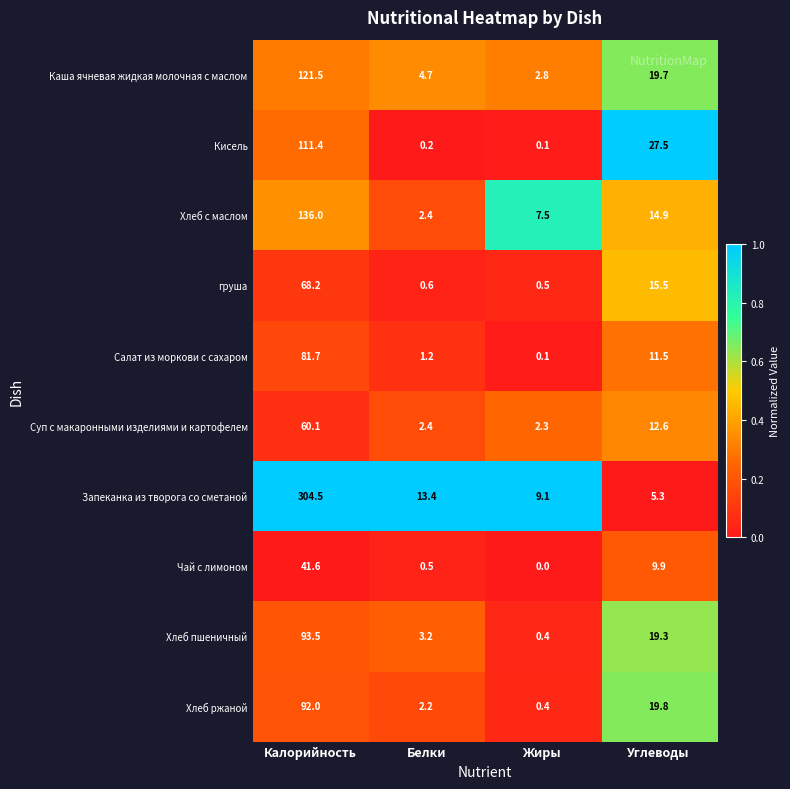

At which label does Хлеб пшеничный first exceed 19?

Калорийность